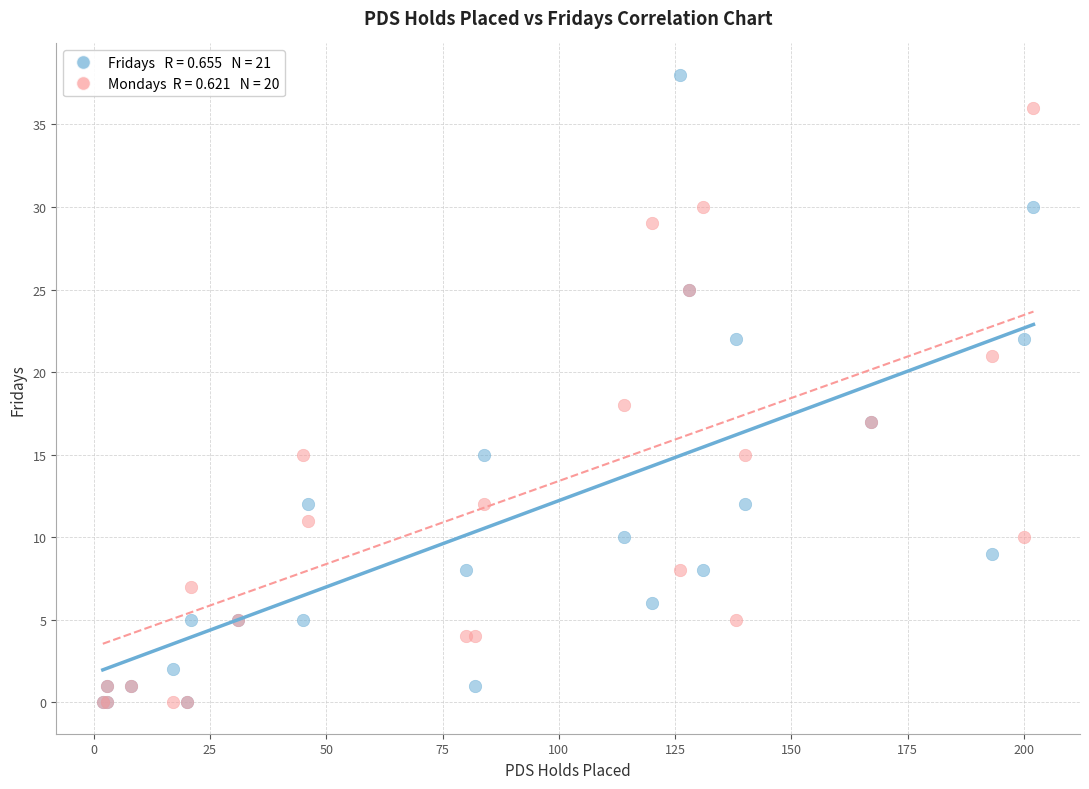

Across all series, what Y value is closest to 19?

18